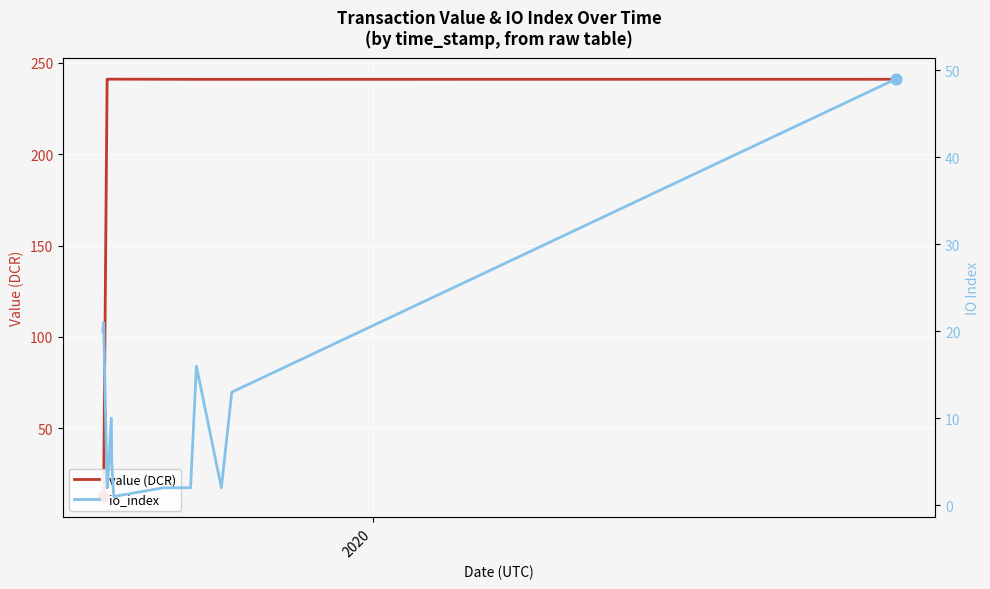

At how many categories does at least one series exceed 178?

12